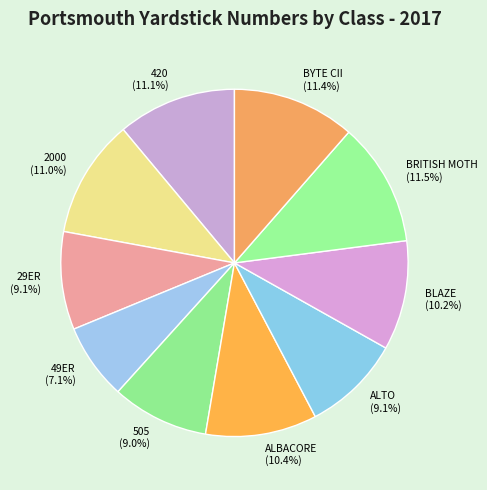

Is it true that 505 is 23% of the pie?

False